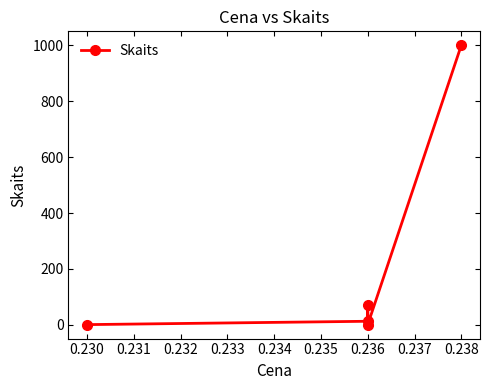

What value does the data have at 0.232?

1